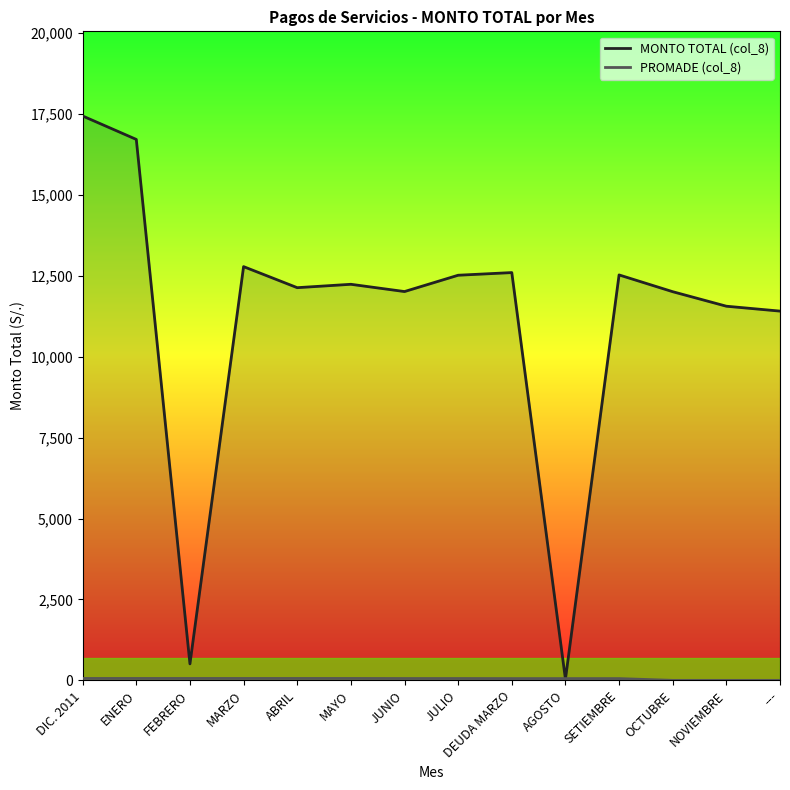

Is the value of PROMADE (col_8) at MAYO greater than the value of MONTO TOTAL (col_8) at NOVIEMBRE?

No